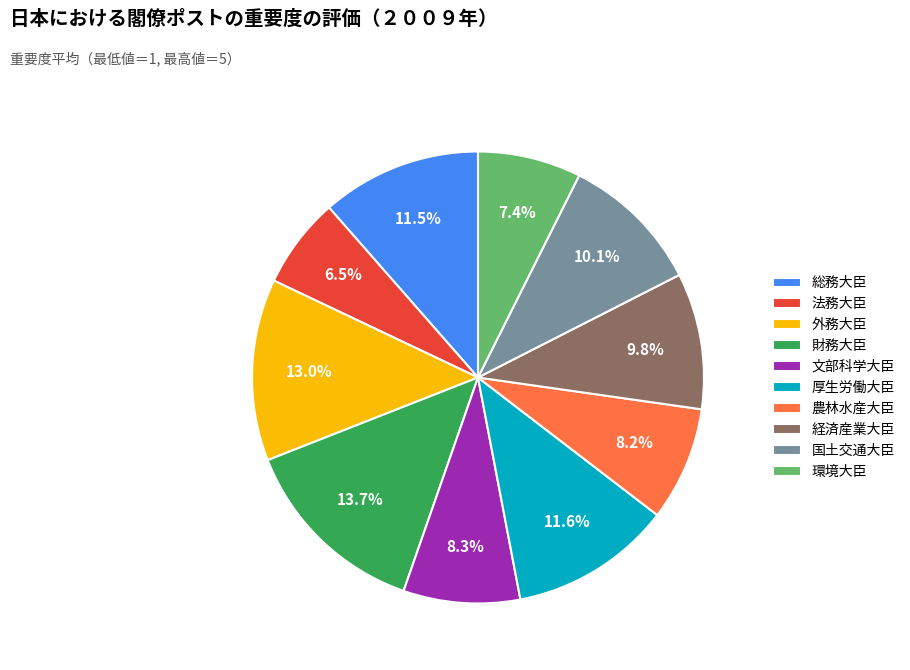

Does 経済産業大臣 represent more than half of the total?

No